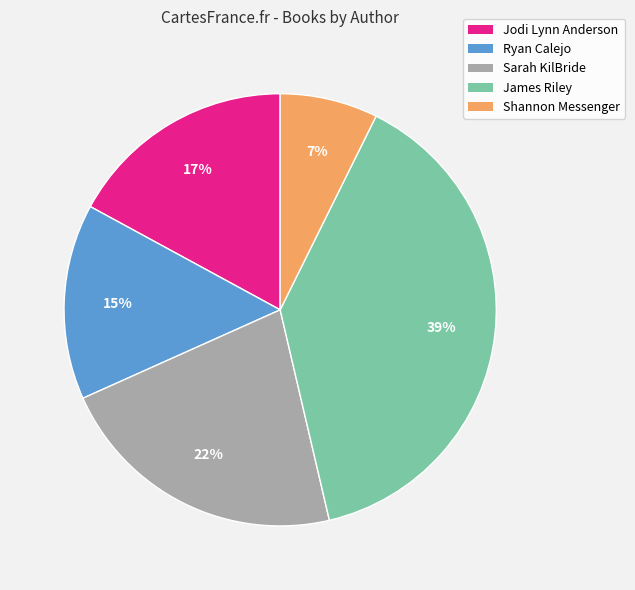

What is the largest slice in the pie chart?

James Riley